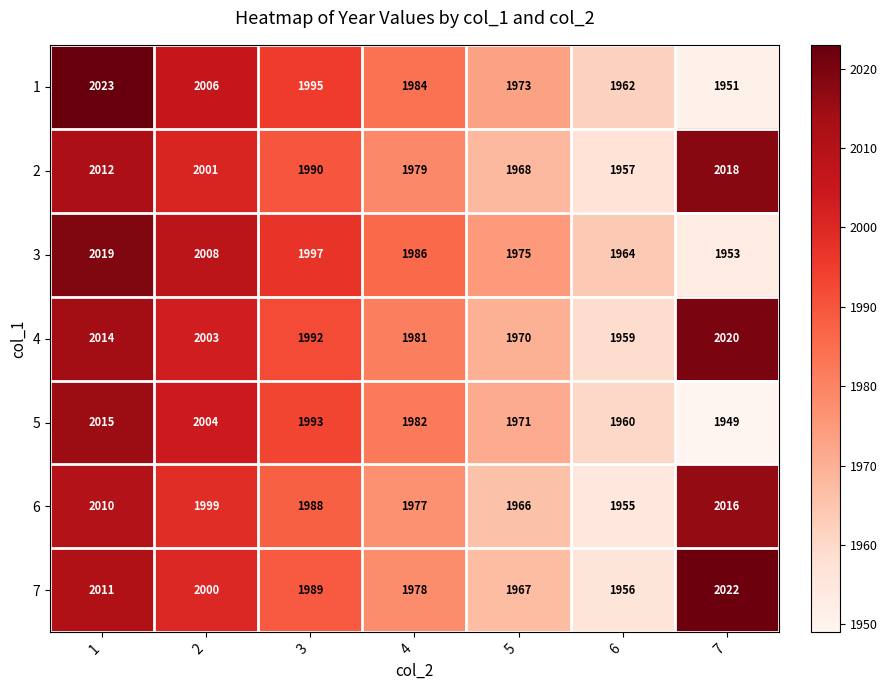

What is the difference between the 3 values at 2 and 4?

22